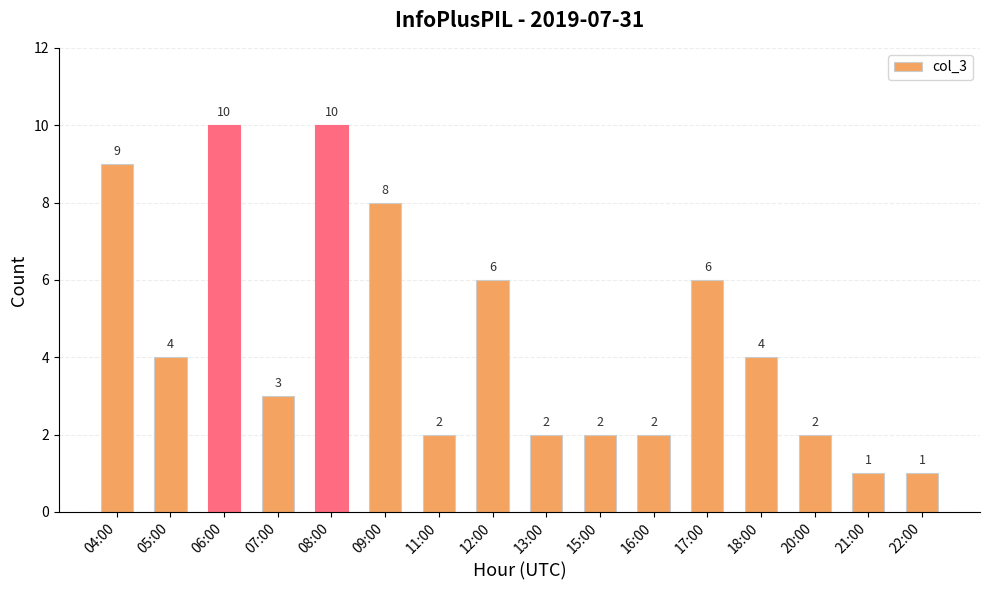

Count the values in the range 2 to 8.

11